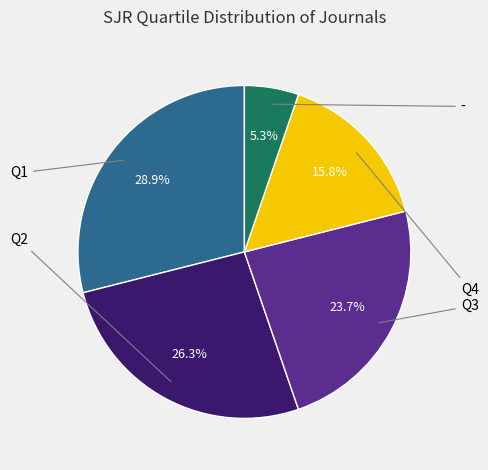

To the nearest percent, what is the average slice percentage?

20%